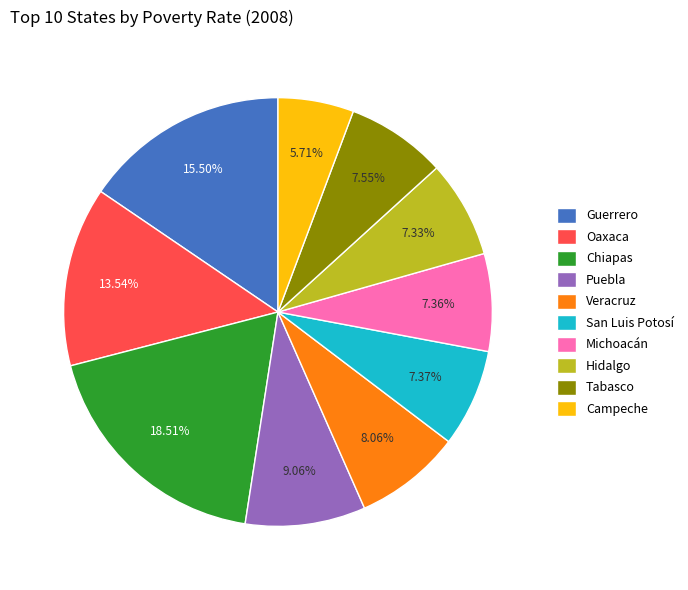

How many slices are in this pie chart?

10